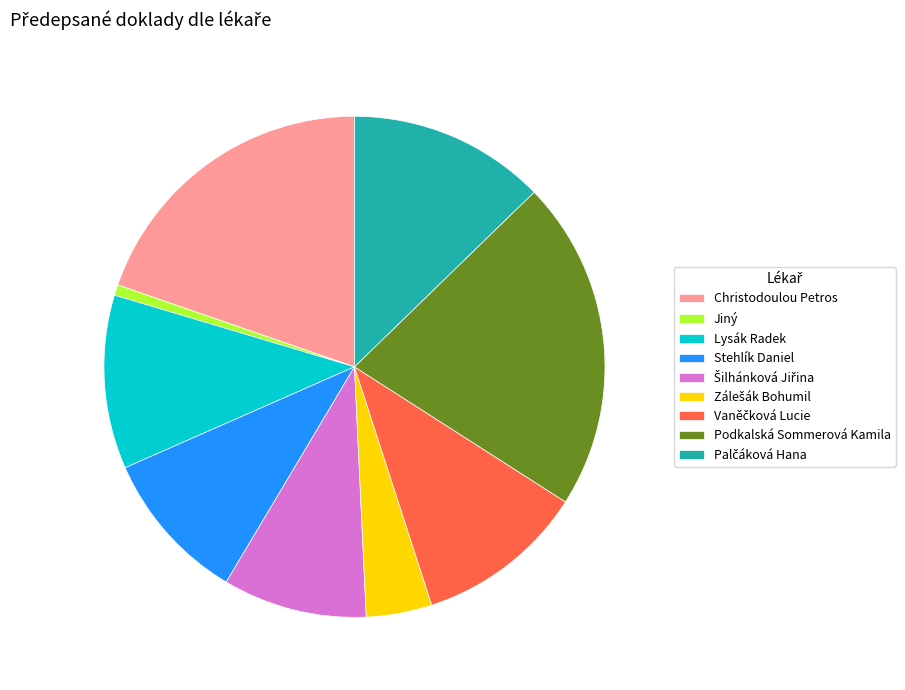

How many slices are in this pie chart?

9